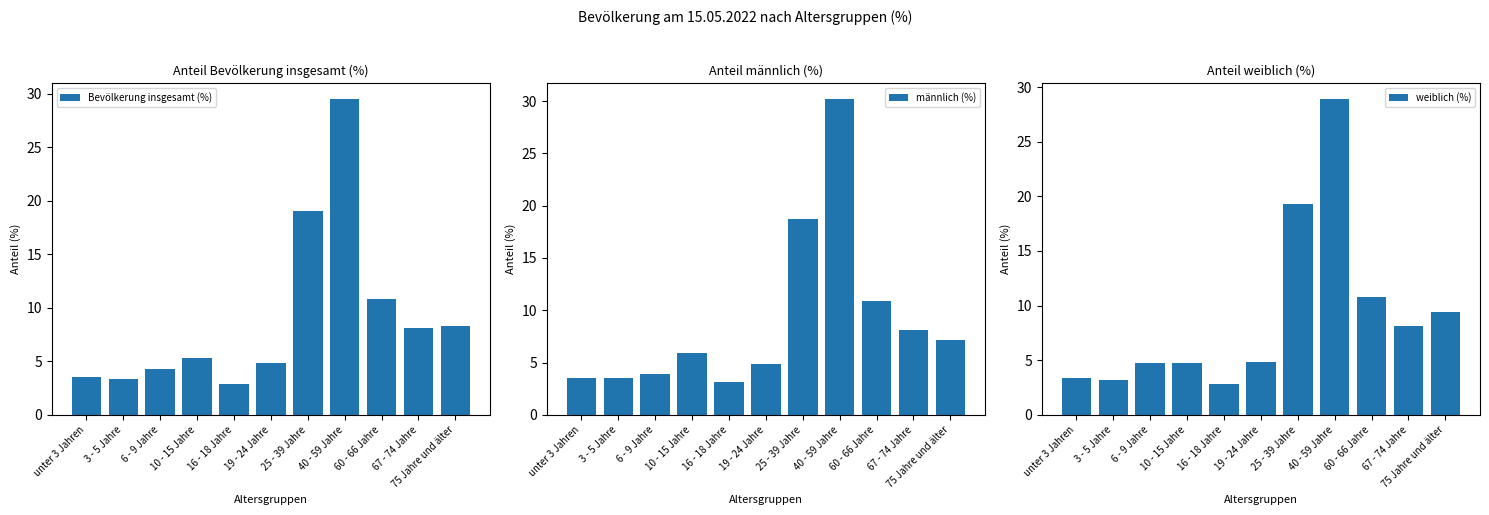

At how many categories does at least one series exceed 8?

5